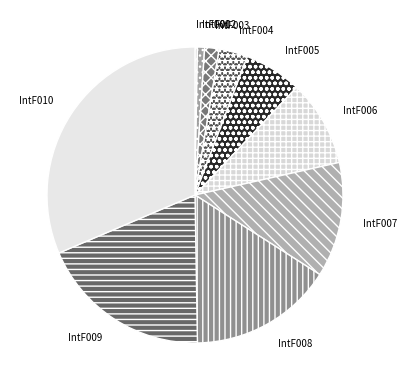

Which category has the biggest portion of the pie?

IntF010